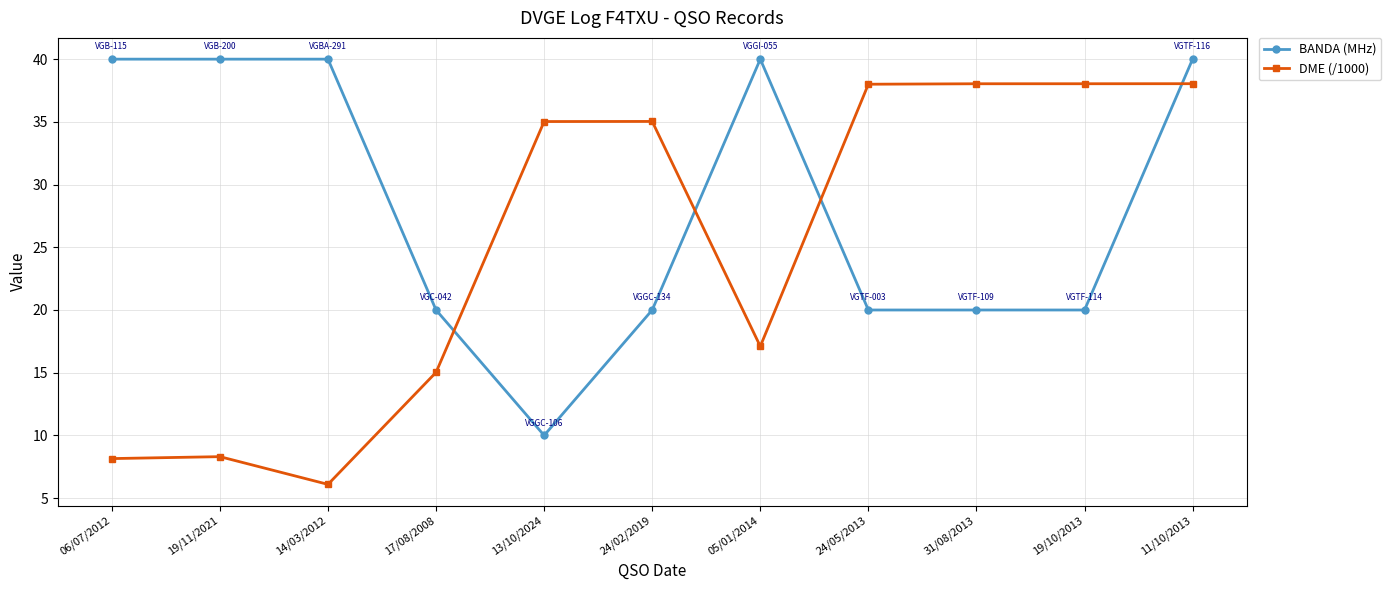

At which label does BANDA (MHz) reach its minimum?

13/10/2024